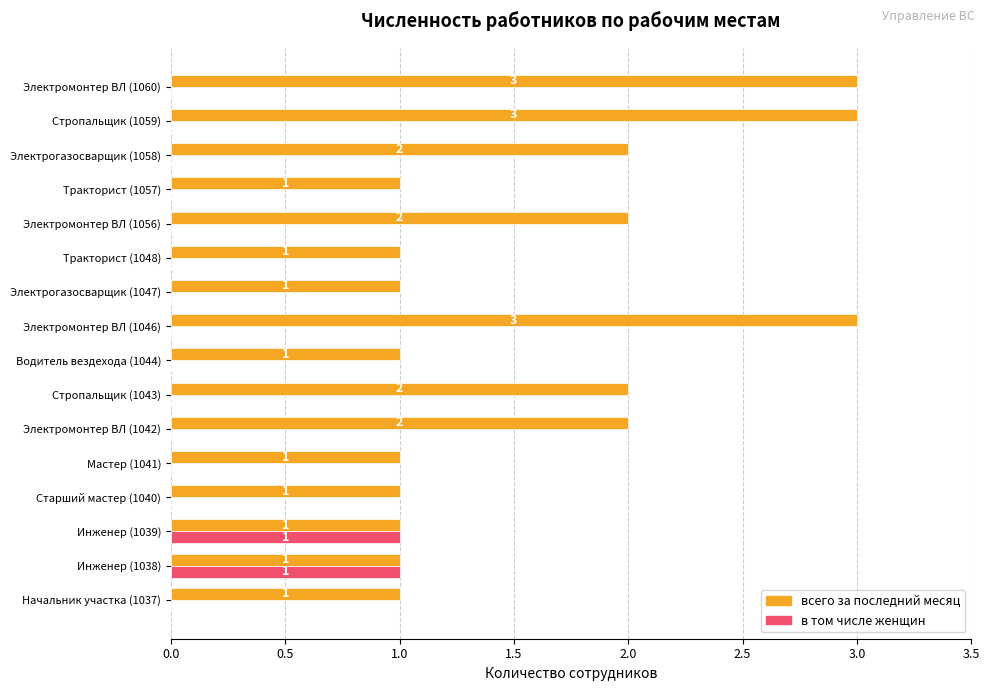

Between Мастер (1041) and Стропальщик (1043), which series saw the biggest shift?

всего за последний месяц